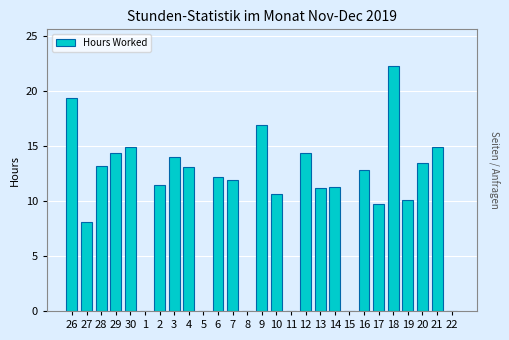

True or false: the data shows 36.2 at 18.

False